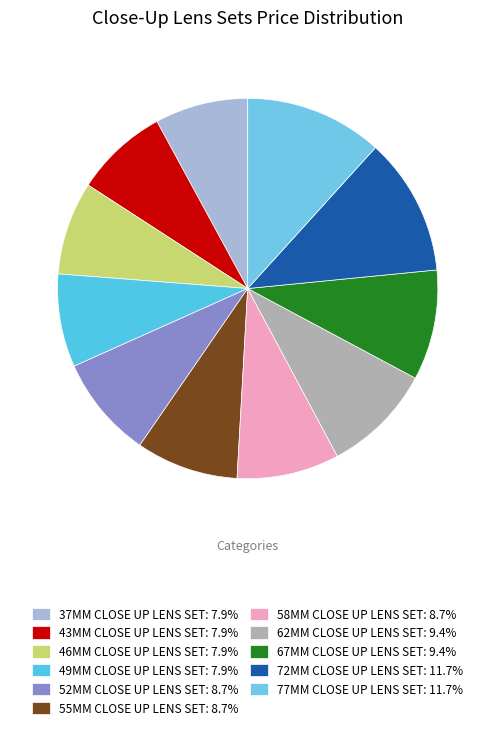

To the nearest percent, what percentage of the pie is 46MM CLOSE UP LENS SET?

8%